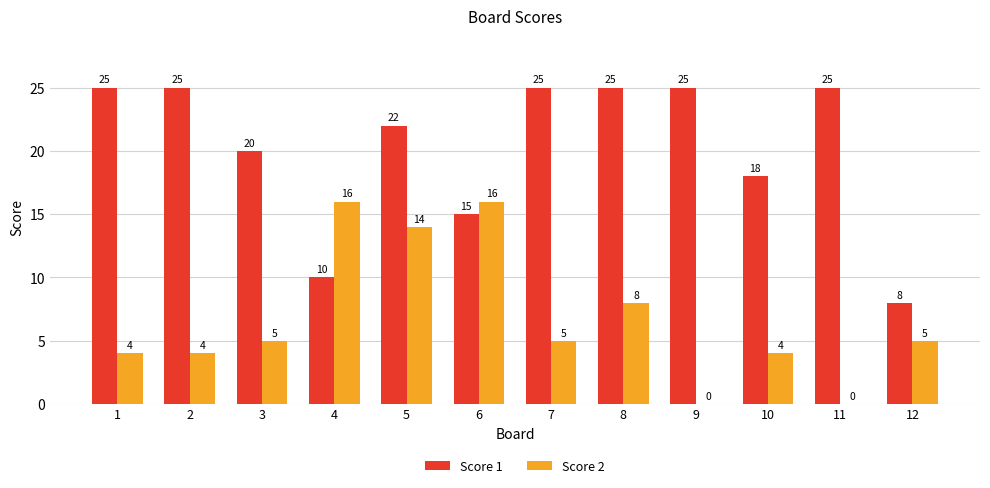

What is the greatest value displayed?

25